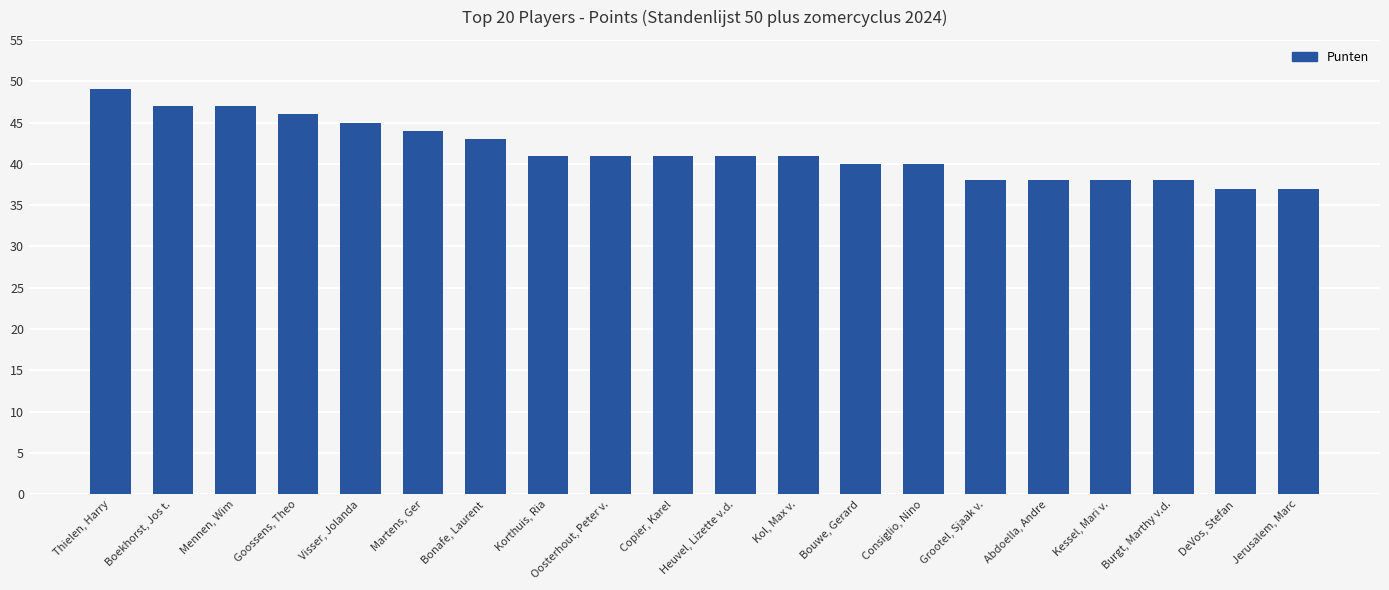

What is the approximate value at Martens, Ger?

44